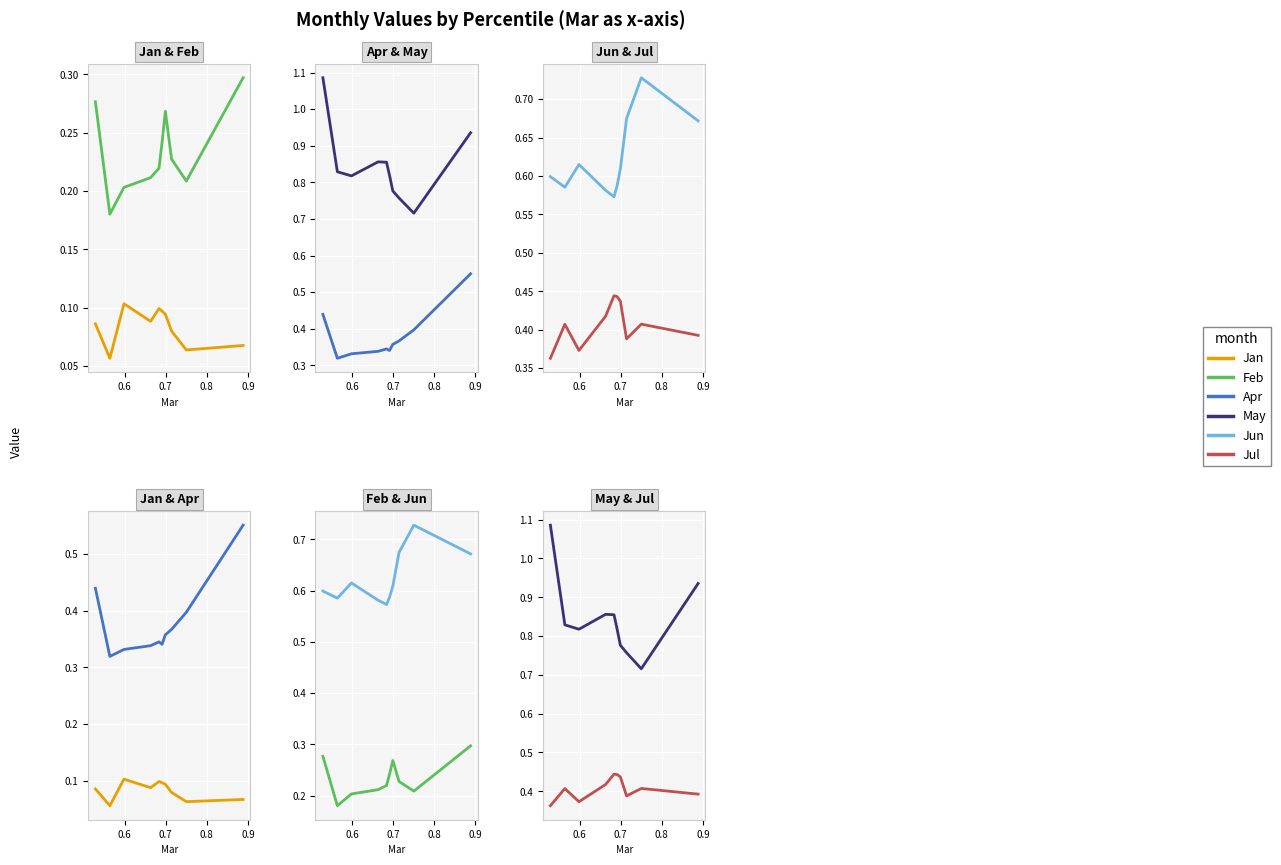

How many lines are shown in the chart?

6